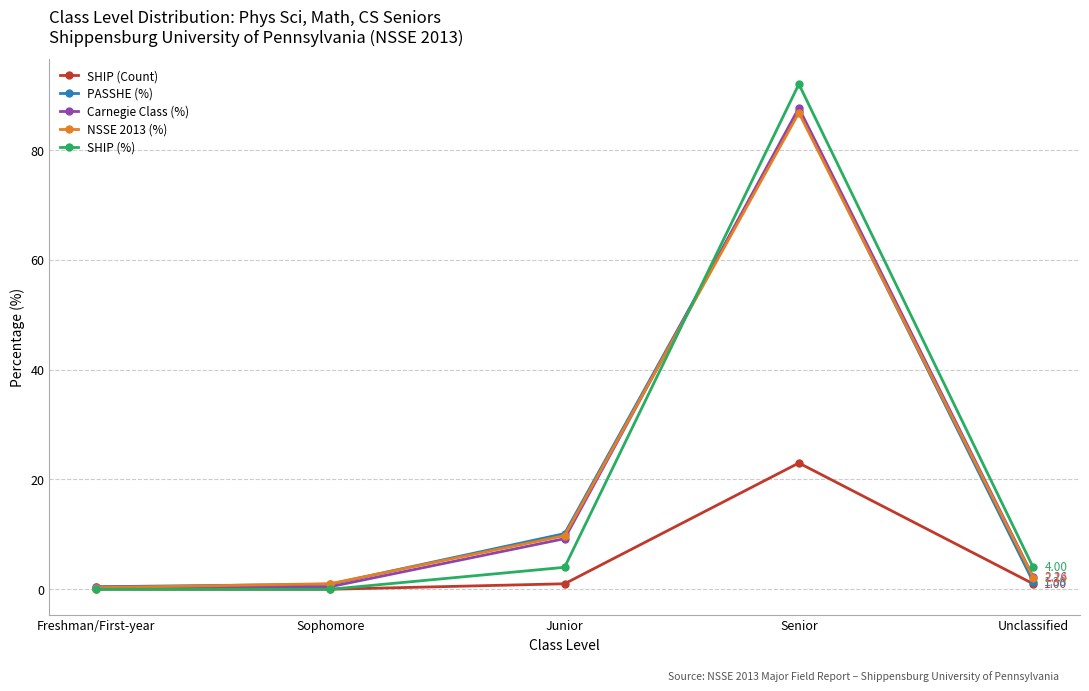

Where is the first local maximum for SHIP (%)?

Senior